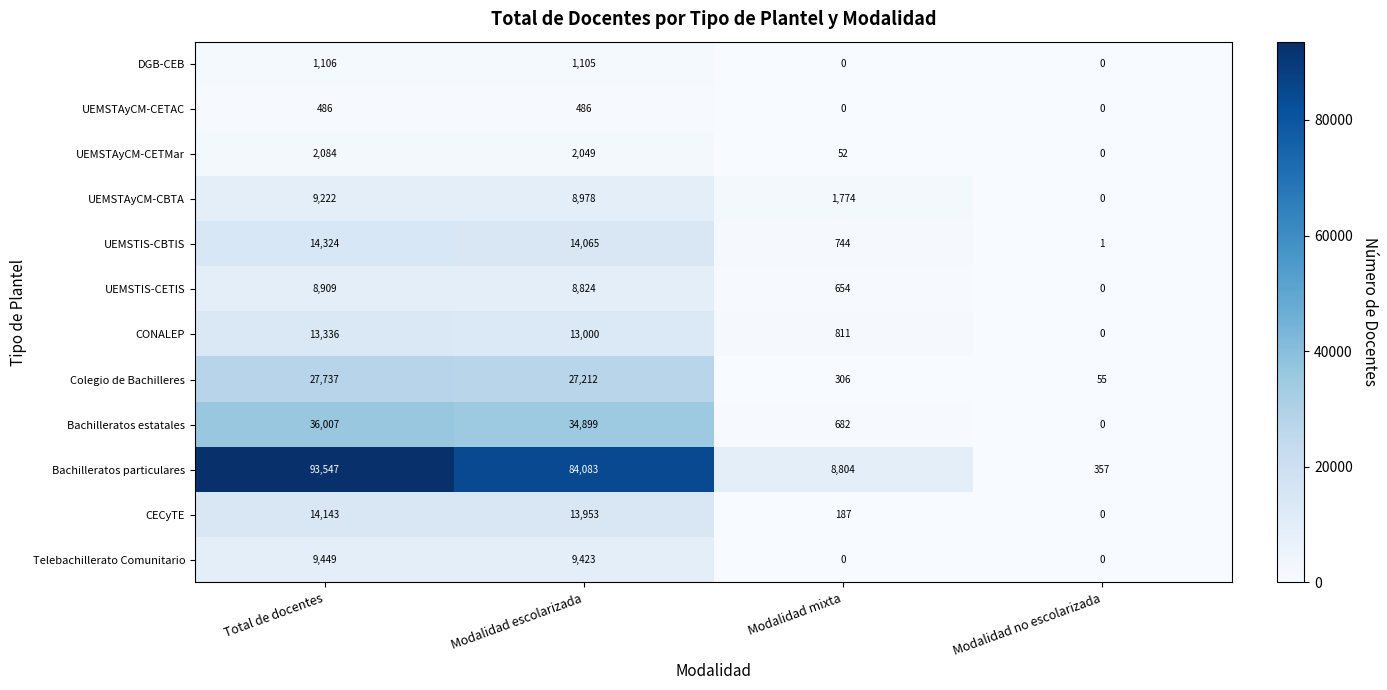

Which series has the largest total across all categories?

Bachilleratos particulares